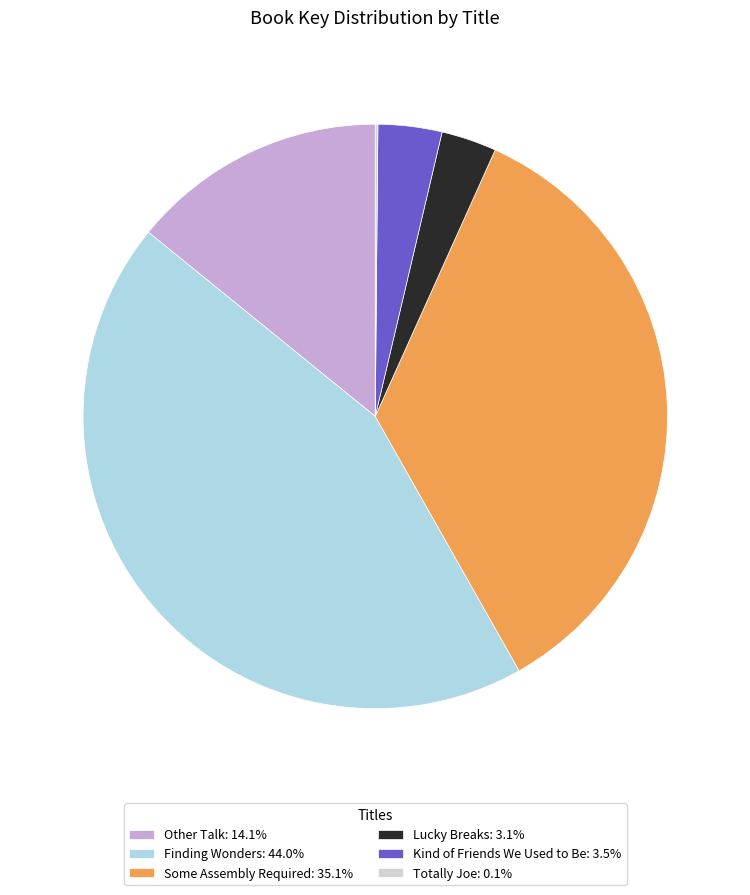

Is the sum of Lucky Breaks: 3.1% and Some Assembly Required: 35.1% greater than half?

No